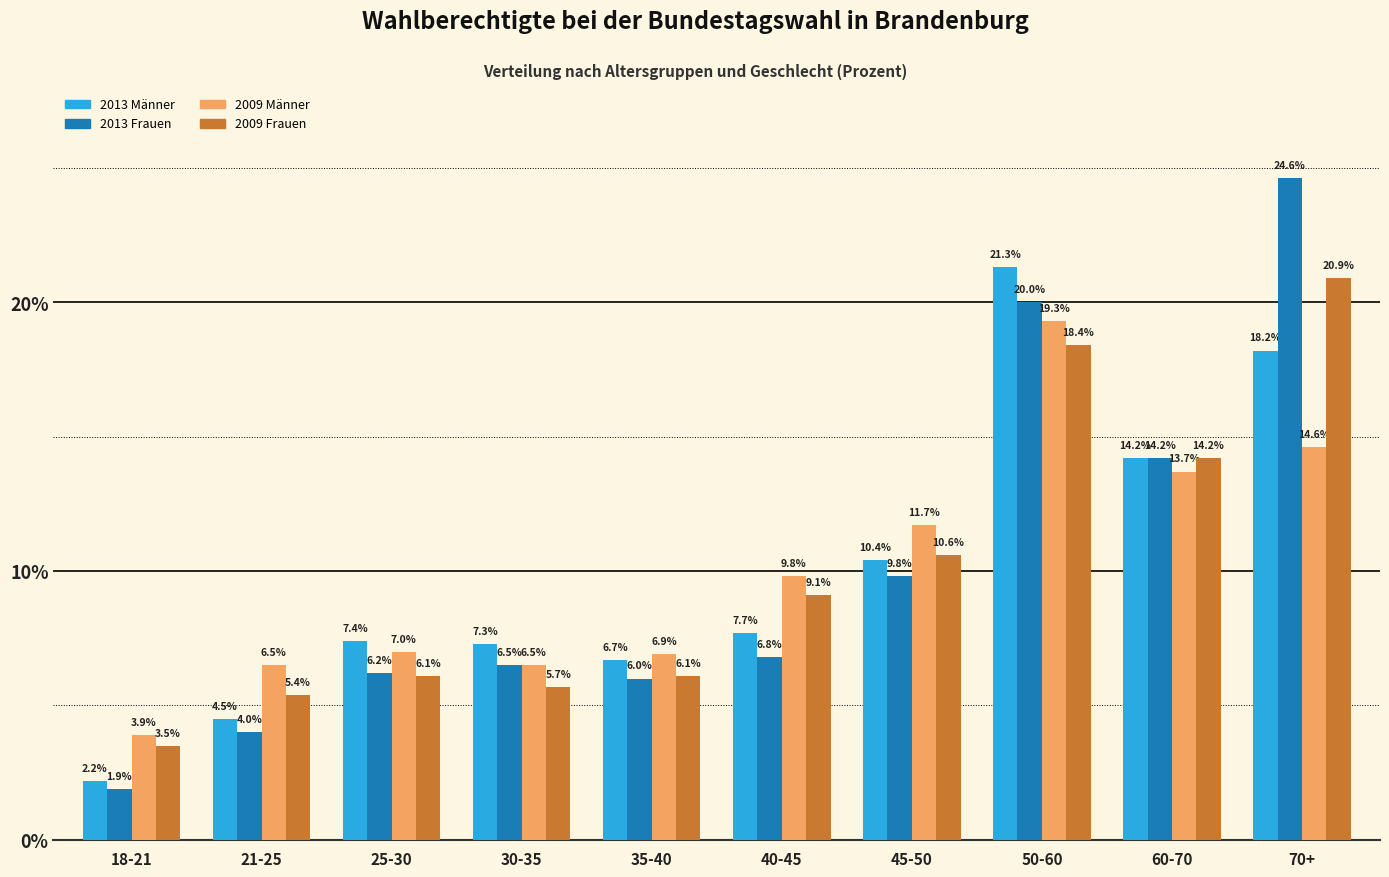

What is the difference between the maximum and minimum values in the 2013 Frauen series?

22.7